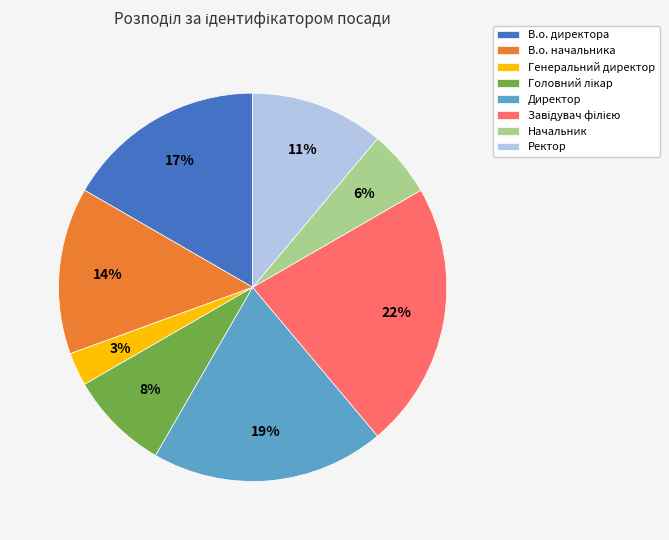

Count the number of slices in the pie.

8